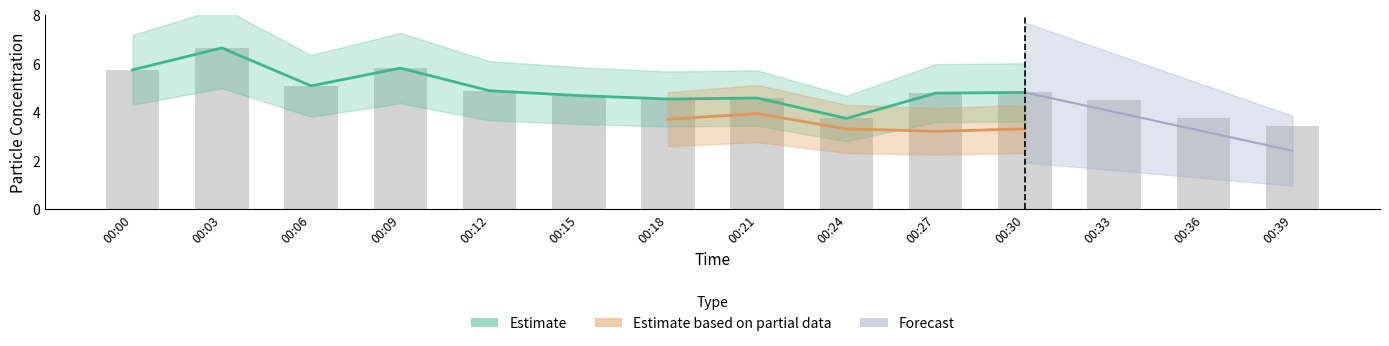

List the labels in order of value, largest first.

00:03, 00:09, 00:00, 00:06, 00:12, 00:30, 00:27, 00:15, 00:21, 00:18, 00:33, 00:24, 00:36, 00:39